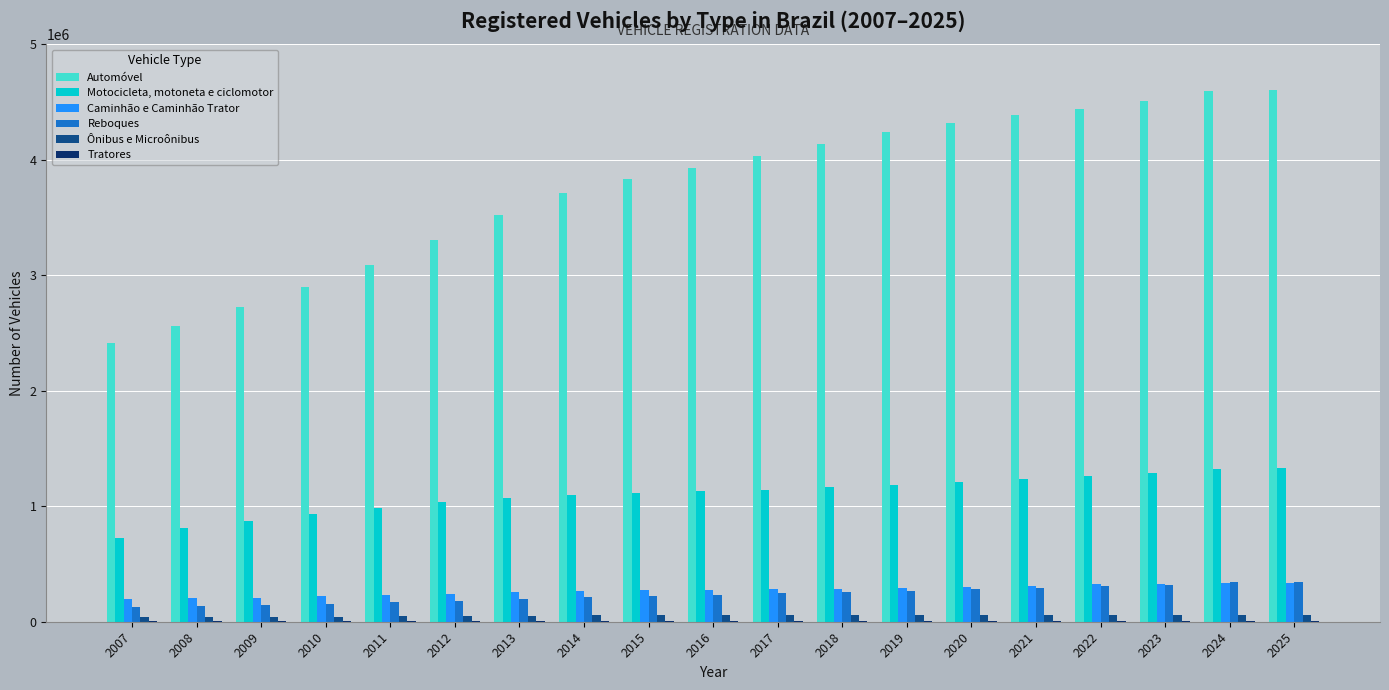

Are the bars horizontal?

No